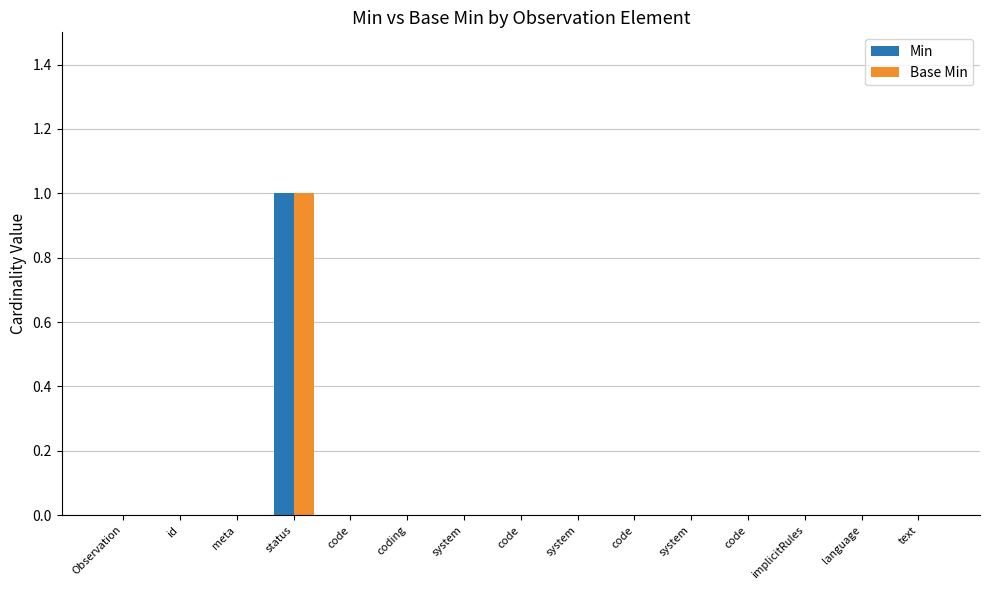

How many distinct data groups are displayed?

2